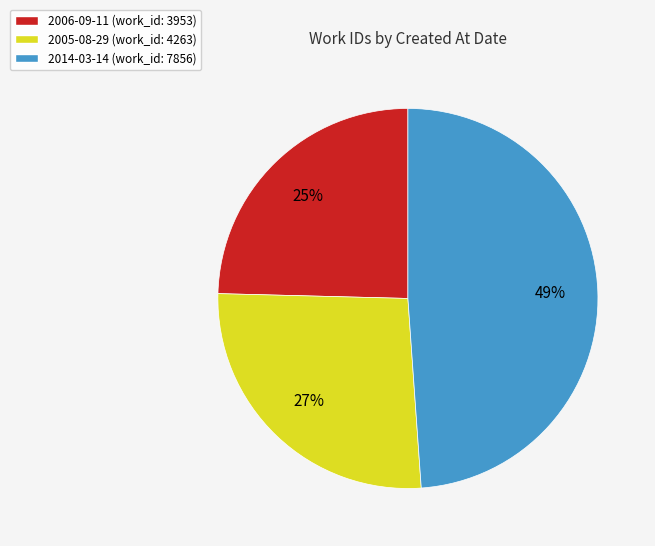

Does 2005-08-29 represent more than half of the total?

No